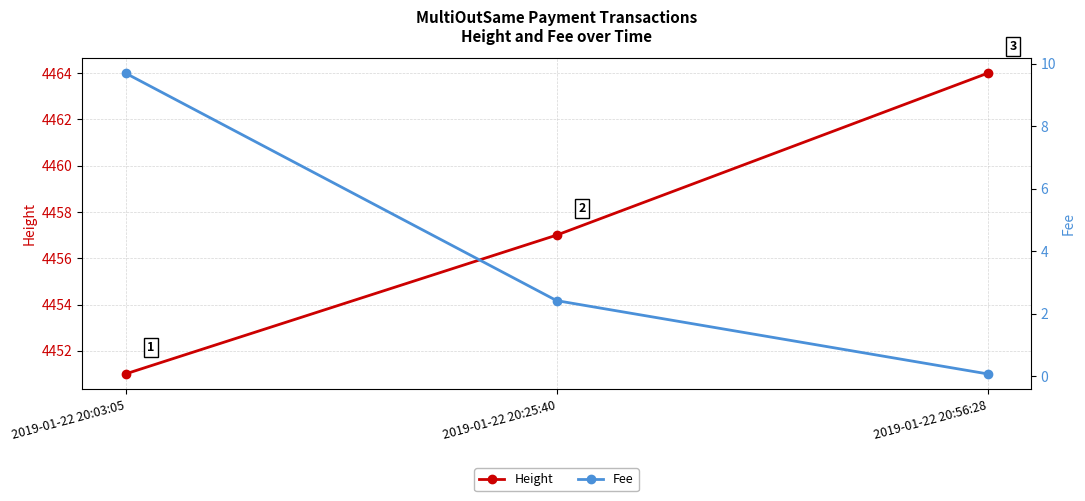

Reading right to left, transcribe all the data shown in this chart.

Height: 4464.0	4457.0	4451.0
Fee: 0.1	2.4	9.7